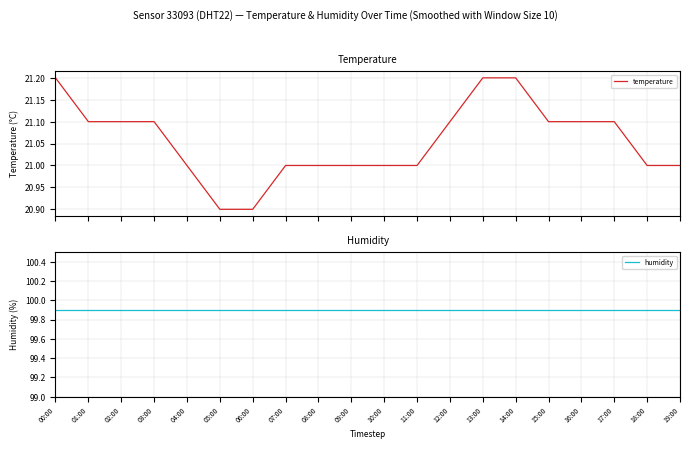

Does the chart display data point markers on the line(s)?

No